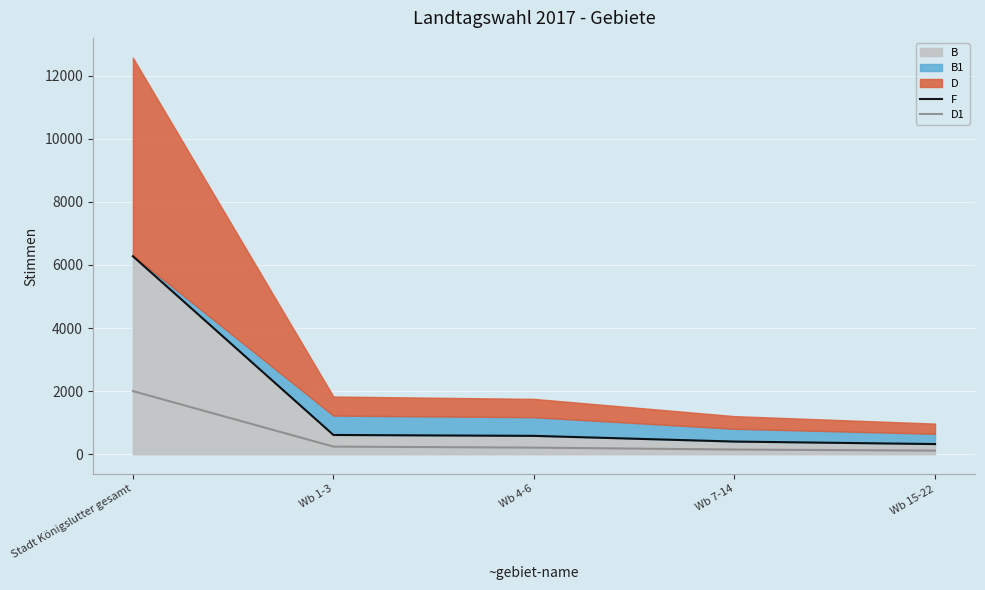

True or false: D1 has more than 0 interior local peaks.

False